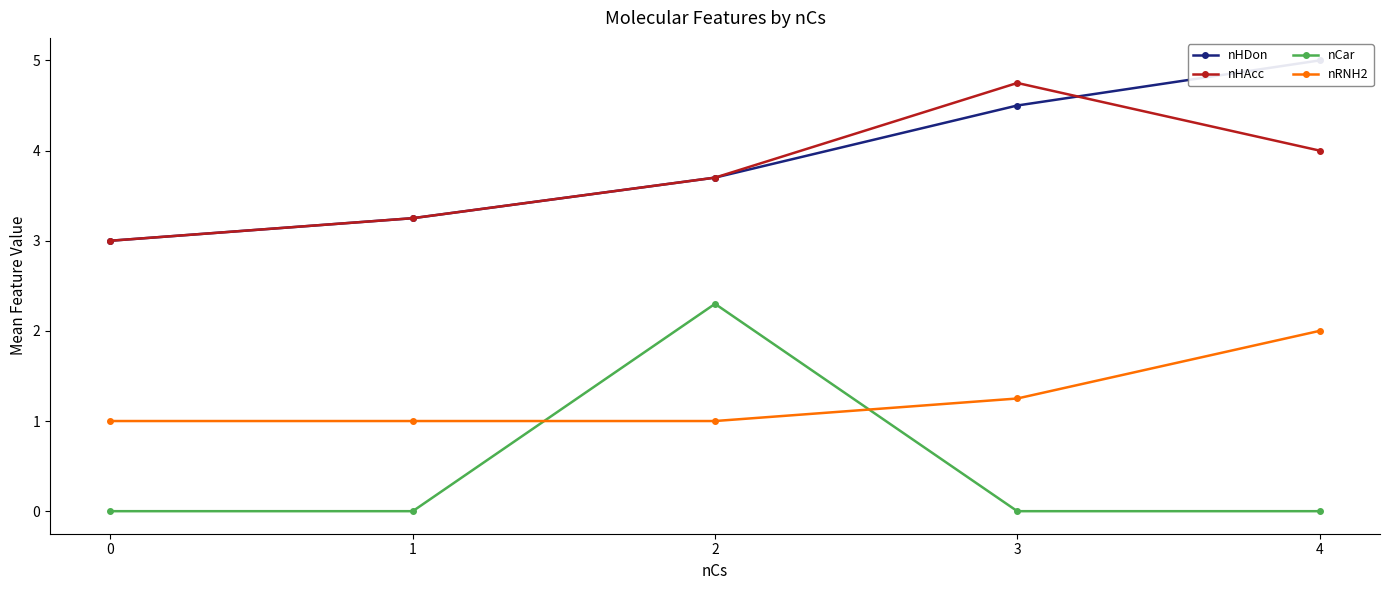

Which has a higher value, 3 or 2?

3